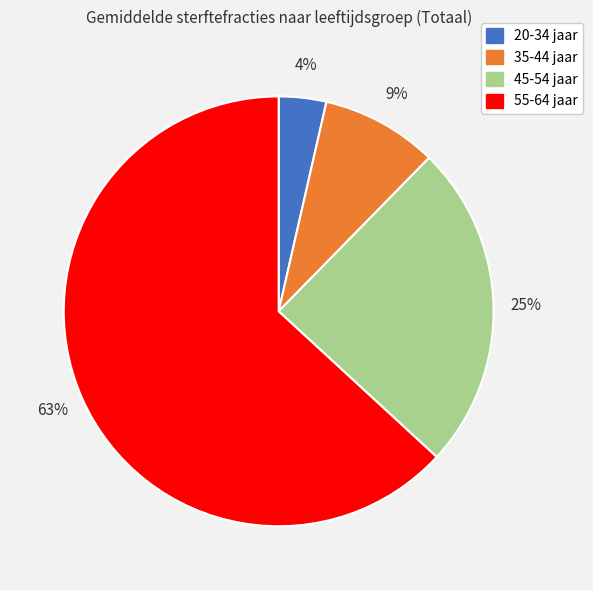

Is the sum of 45-54 jaar and 55-64 jaar greater than half?

Yes